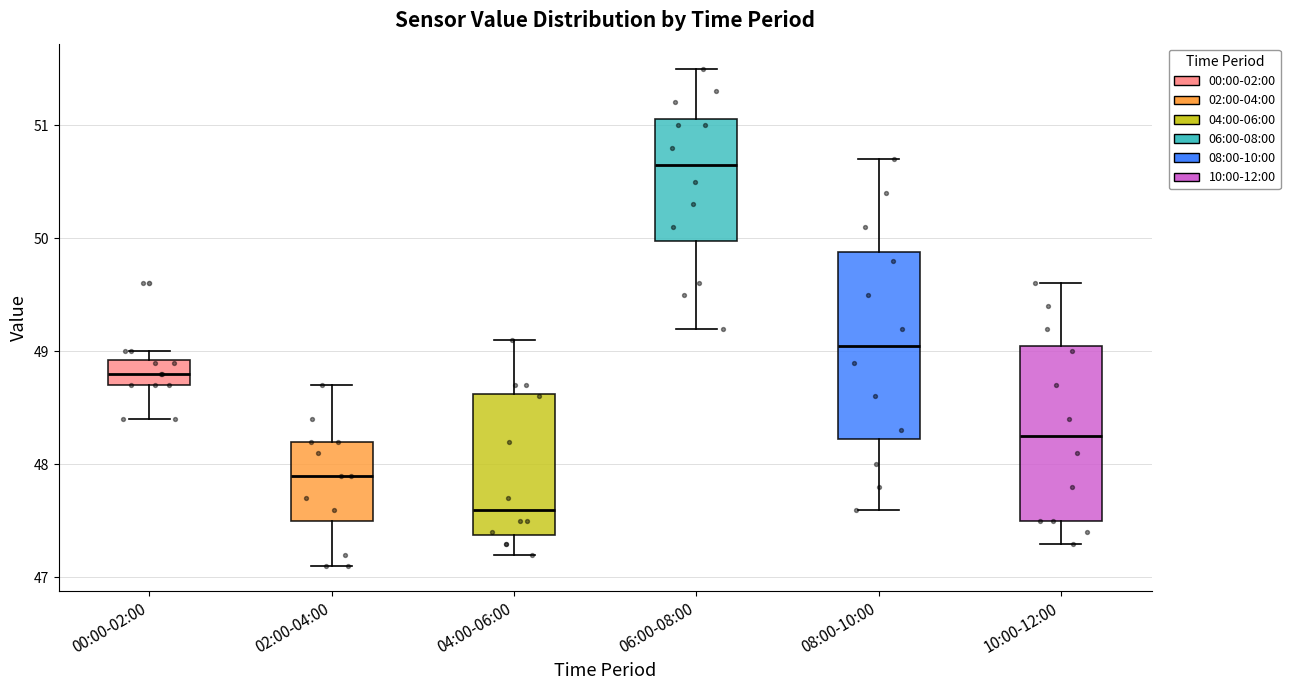

Reading left to right, transcribe this box plot: for each box, give where its median line is, the range the box spans, and where its two whiskers end, as read against the y-axis. The values are not printed on the chart, so give them approximately, as read against the axis.

00:00-02:00: median 48.8, box 48.7 to 48.9, whiskers 48.4 to 49.0
02:00-04:00: median 47.9, box 47.5 to 48.2, whiskers 47.1 to 48.7
04:00-06:00: median 47.6, box 47.4 to 48.6, whiskers 47.2 to 49.1
06:00-08:00: median 50.7, box 50.0 to 51.1, whiskers 49.2 to 51.5
08:00-10:00: median 49.1, box 48.2 to 49.9, whiskers 47.6 to 50.7
10:00-12:00: median 48.3, box 47.5 to 49.1, whiskers 47.3 to 49.6